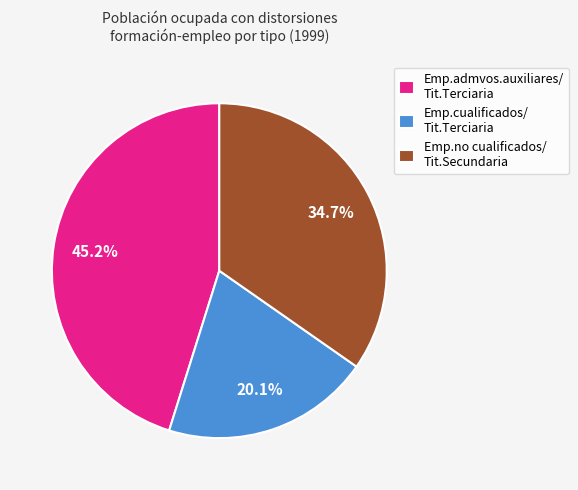

Is the sum of Emp.no cualificados/ Tit.Secundaria and Emp.admvos.auxiliares/ Tit.Terciaria greater than half?

Yes